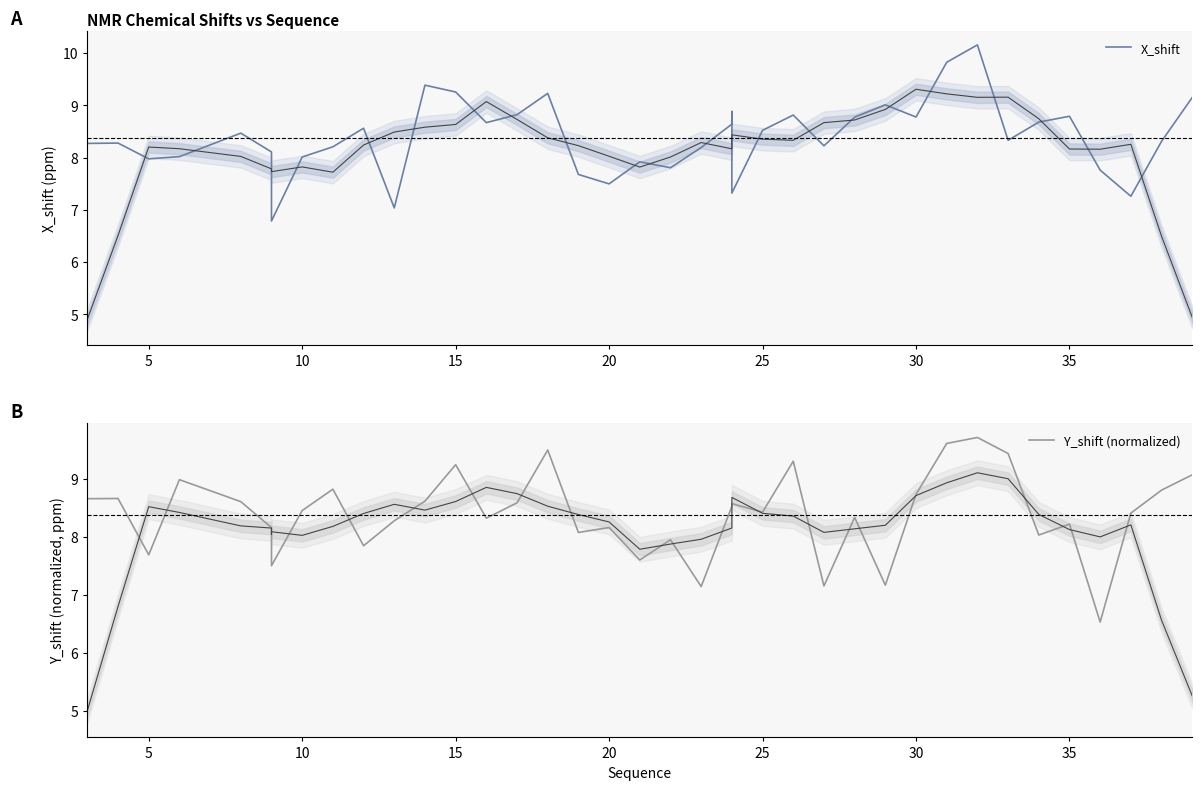

Count the number of data series in this chart.

2